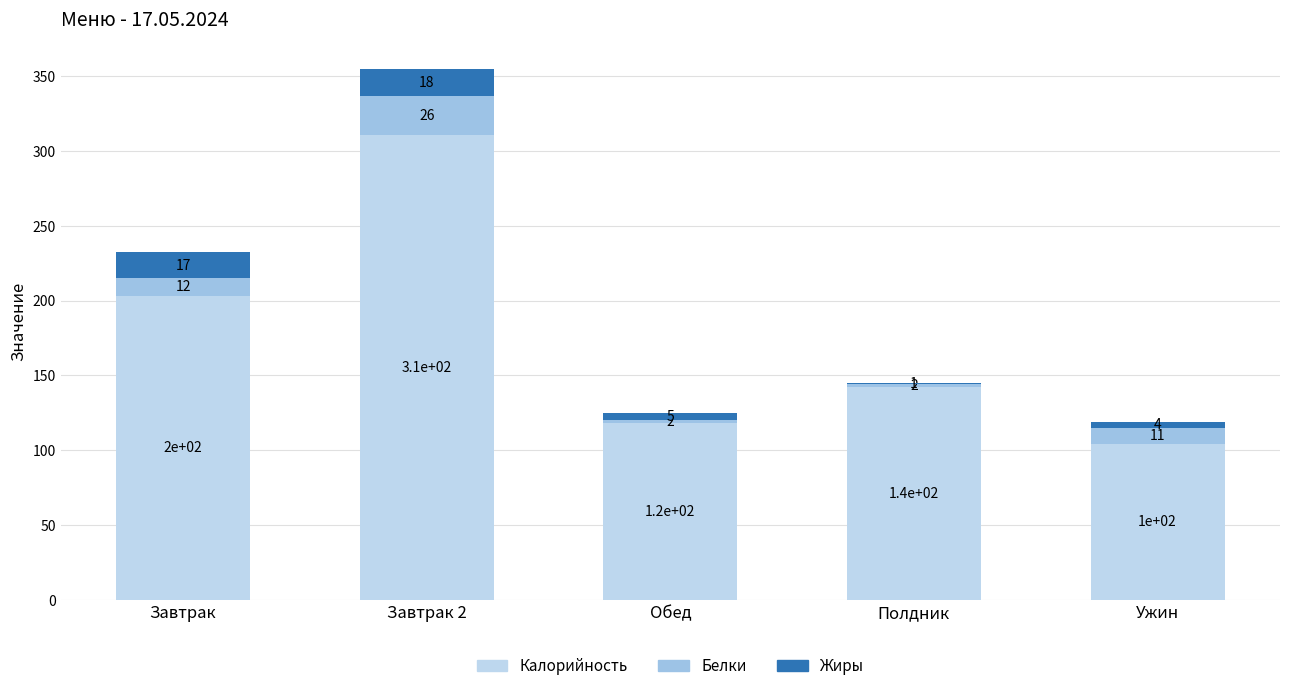

What position from the right is Обед?

3